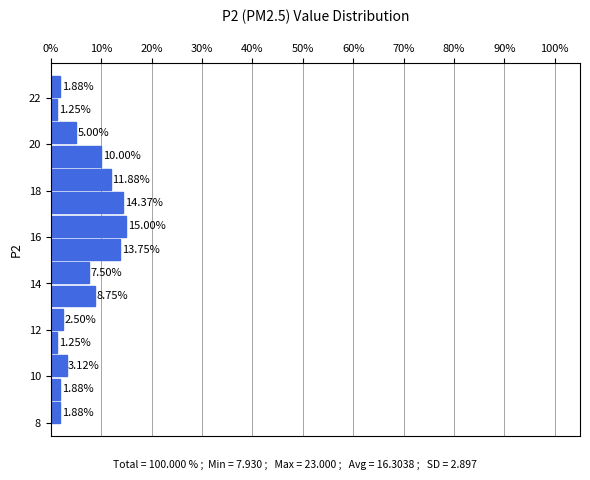

What is the length of the bar covering 15 to 16 on the y-axis? The bar edges are not printed on the chart, so give them approximately, as read against the axis.

13.75